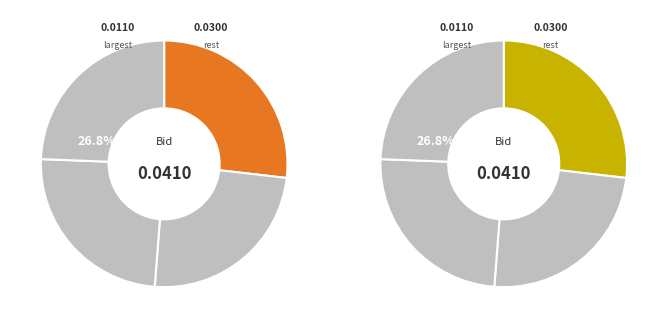

Does 08:09:50.366 represent more than half of the total?

No